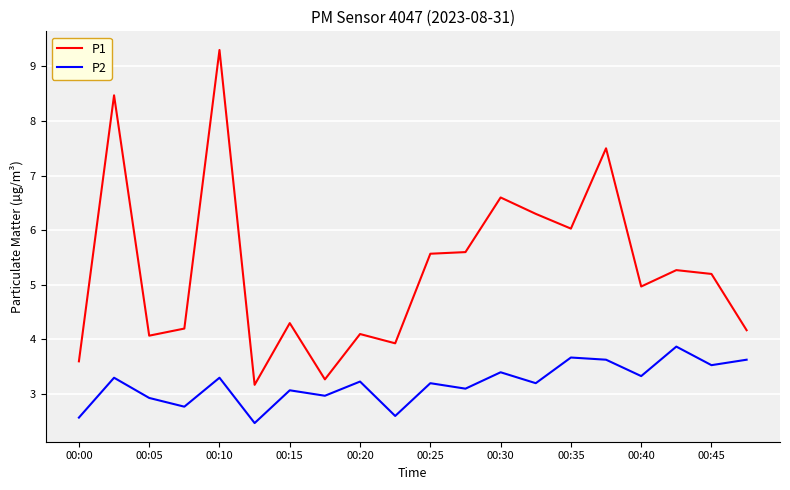

Which series has the widest spread of values?

P1